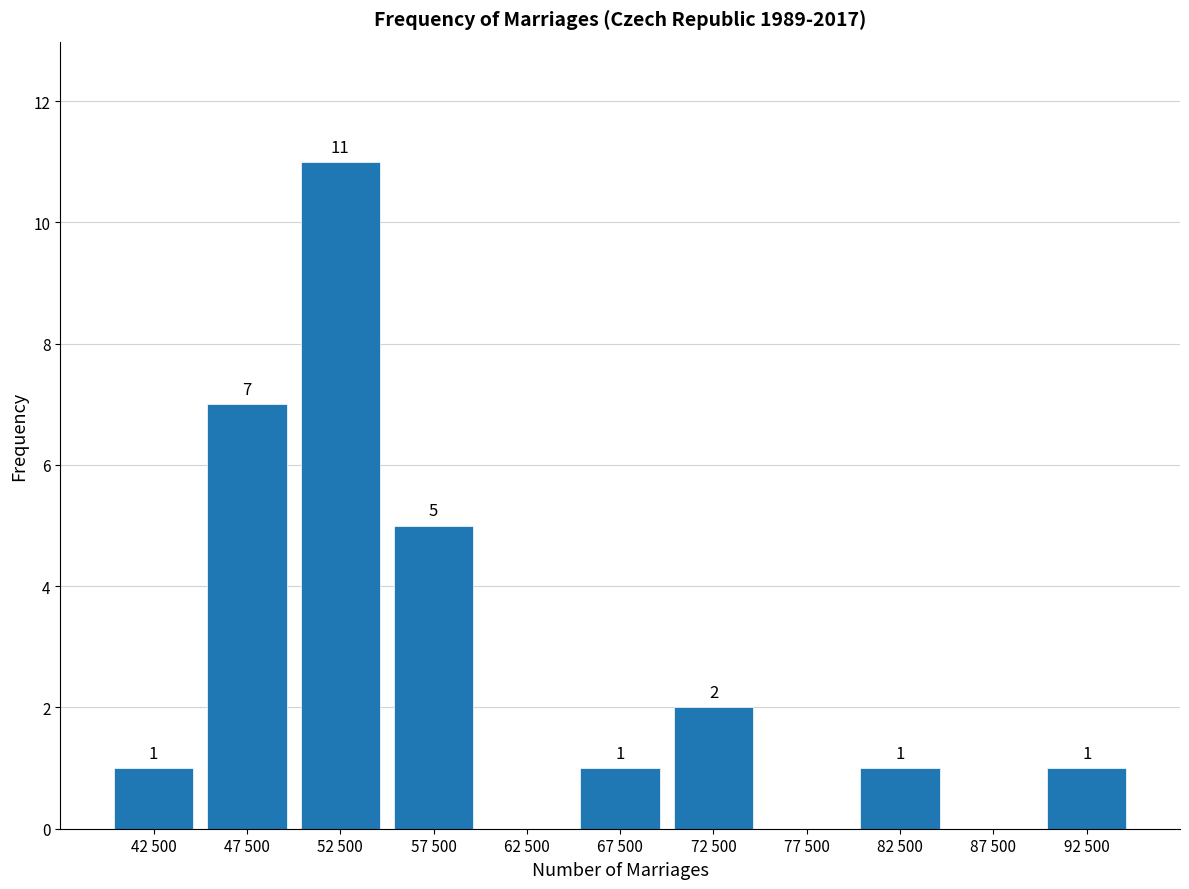

Reading left to right, list all the values displayed in this chart.

42 500=1	47 500=7	52 500=11	57 500=5	62 500=0	67 500=1	72 500=2	77 500=0	82 500=1	87 500=0	92 500=1